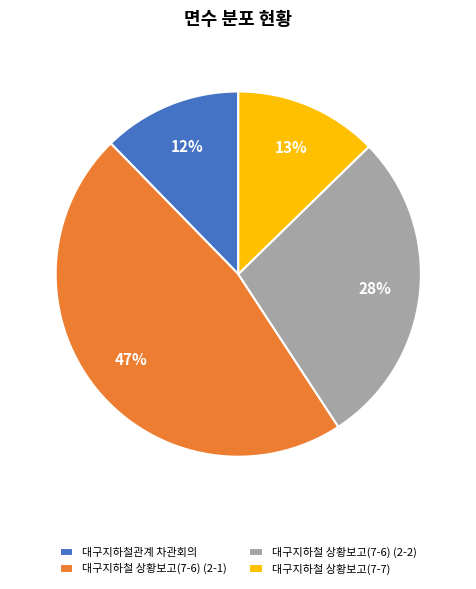

Is 대구지하철관계 차관회의 the majority of the pie?

No